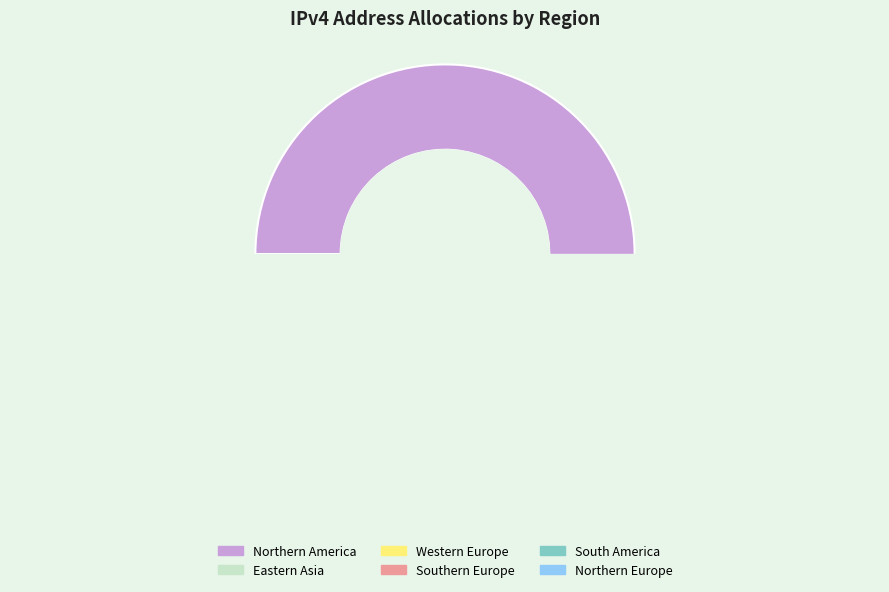

Is it true that South America is 1% of the pie?

False